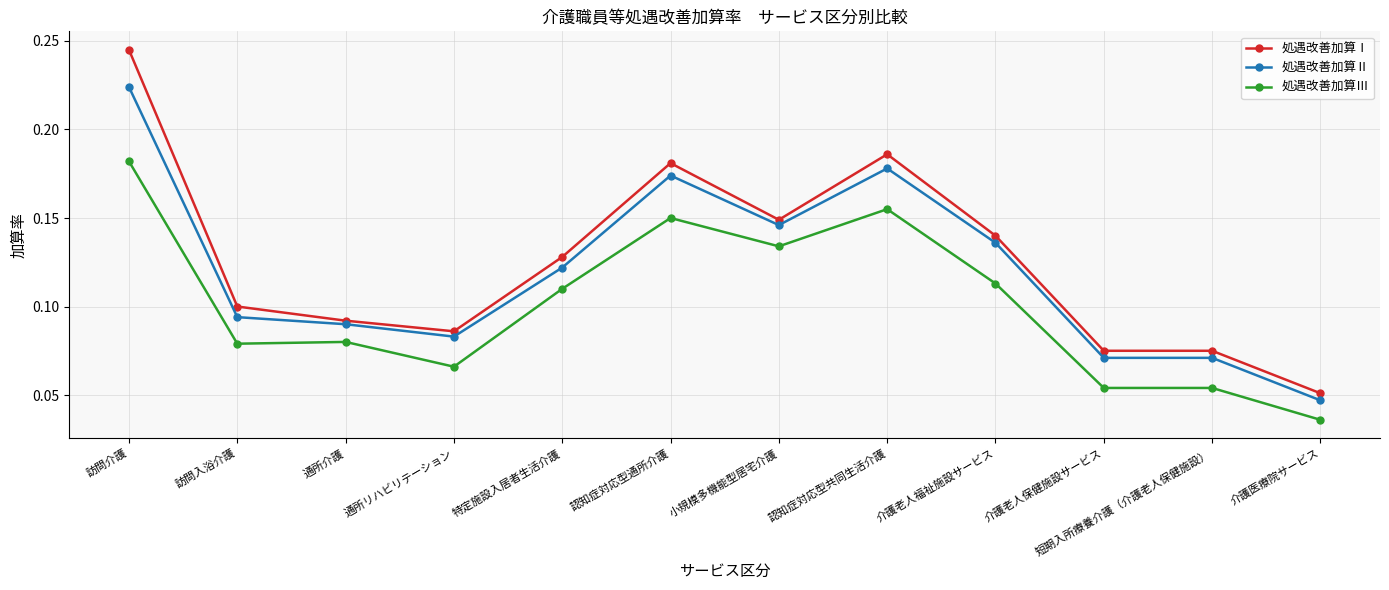

Does the chart display data point markers on the line(s)?

Yes